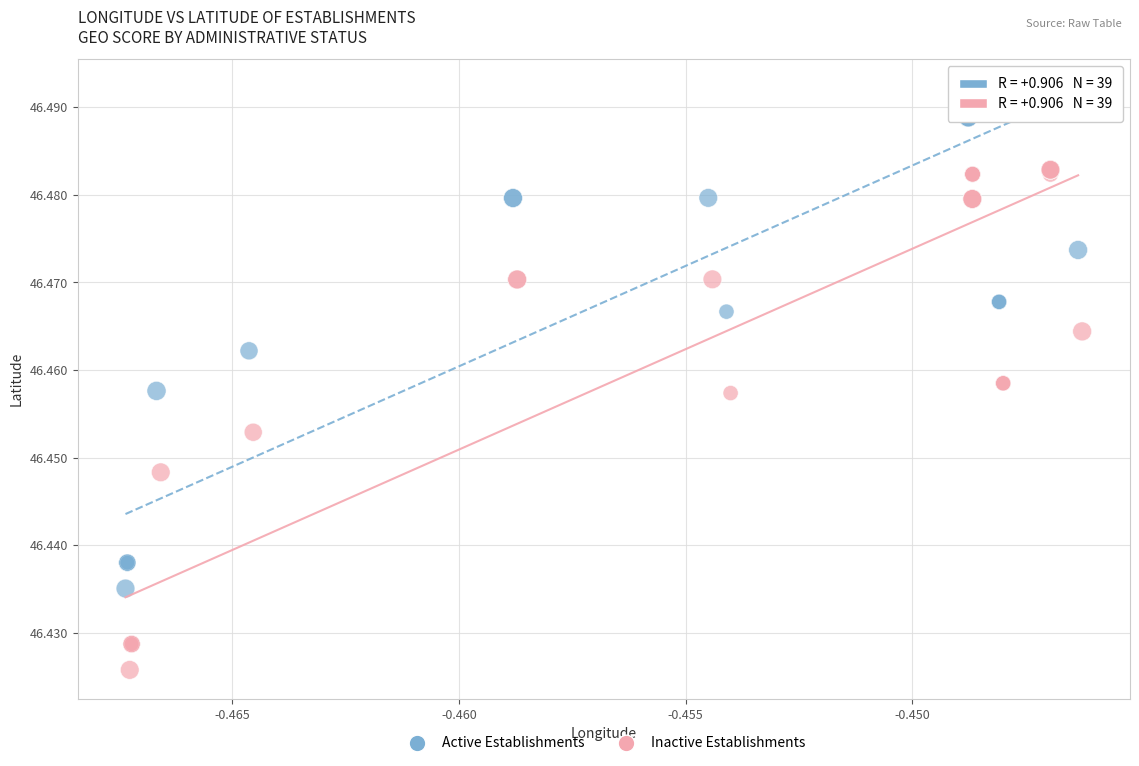

Which series reaches the maximum Y coordinate?

Active Establishments